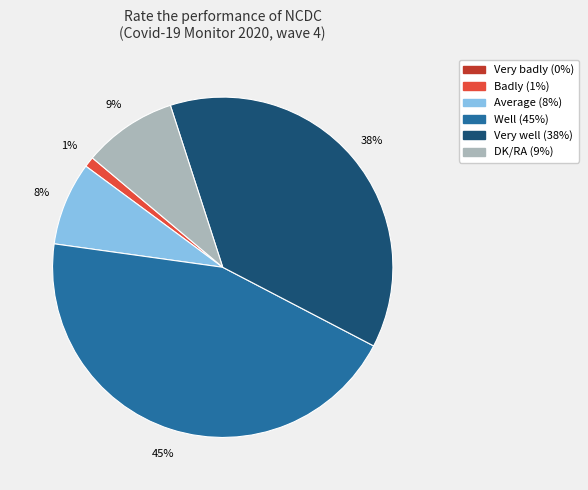

What is the largest slice in the pie chart?

Well